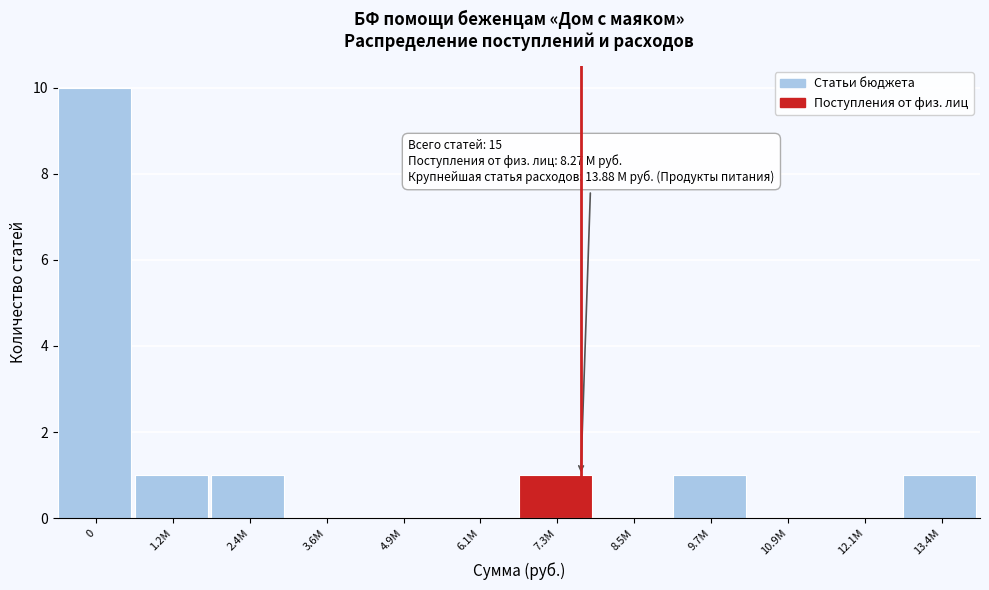

Reading right to left, what are all the values shown in this chart?

13.4М=1	12.1М=0	10.9М=0	9.7М=1	8.5М=0	7.3М=1	6.1М=0	4.9М=0	3.6М=0	2.4М=1	1.2М=1	0=10